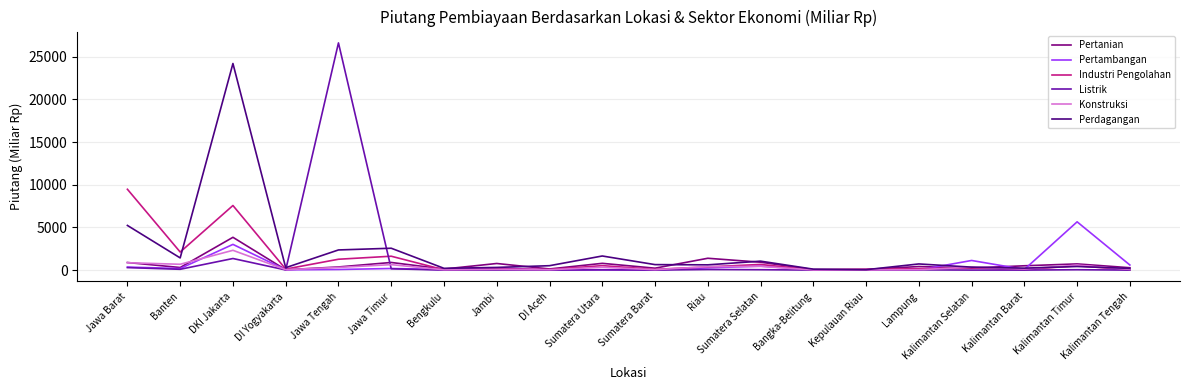

Rank the series by their maximum value, from lowest to highest.

Konstruksi, Pertanian, Pertambangan, Industri Pengolahan, Perdagangan, Listrik